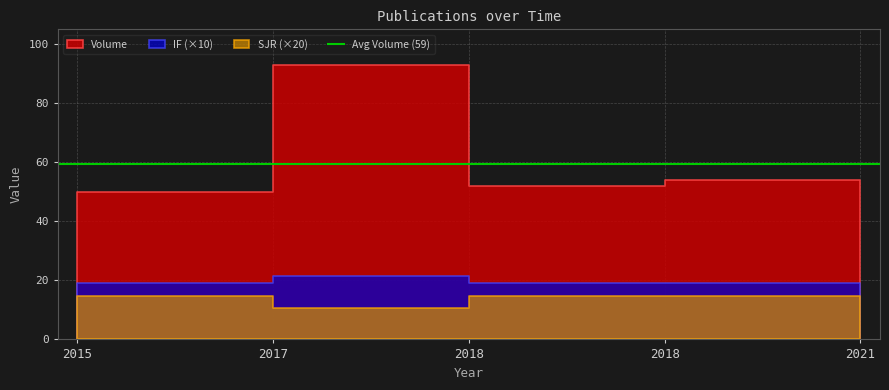

What is the sum of the Volume values at 2018 and 2015?

141.0